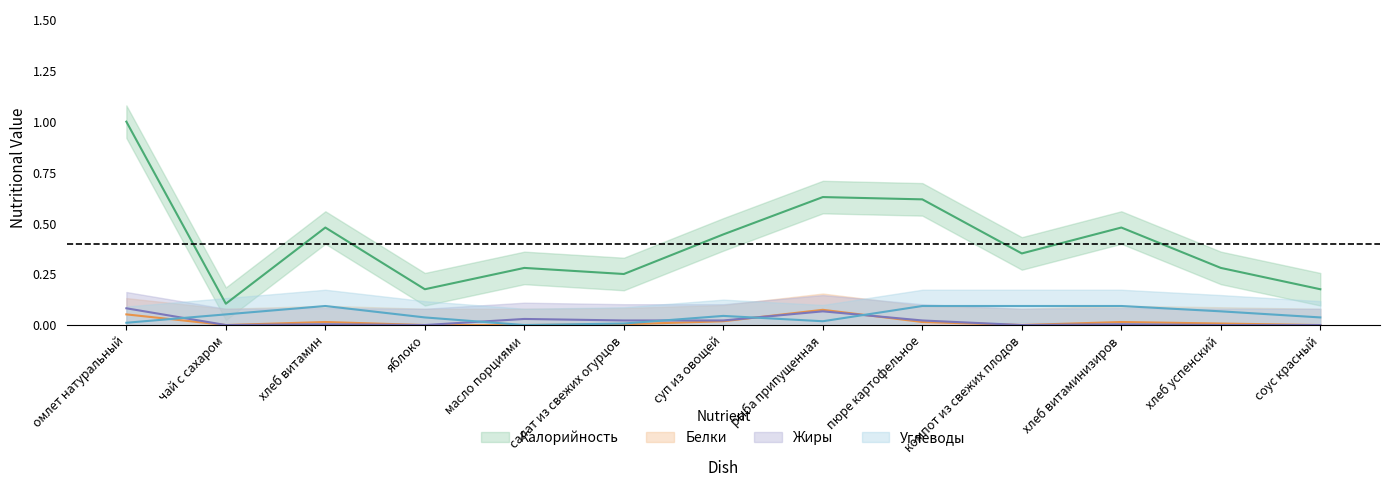

List the labels in order of Жиры value, smallest first.

чай с сахаром, яблоко, компот из свежих плодов, хлеб успенский, соус красный, хлеб витамин, хлеб витаминизиров, салат из свежих огурцов, суп из овощей, пюре картофельное, масло порциями, рыба припущенная, омлет натуральный